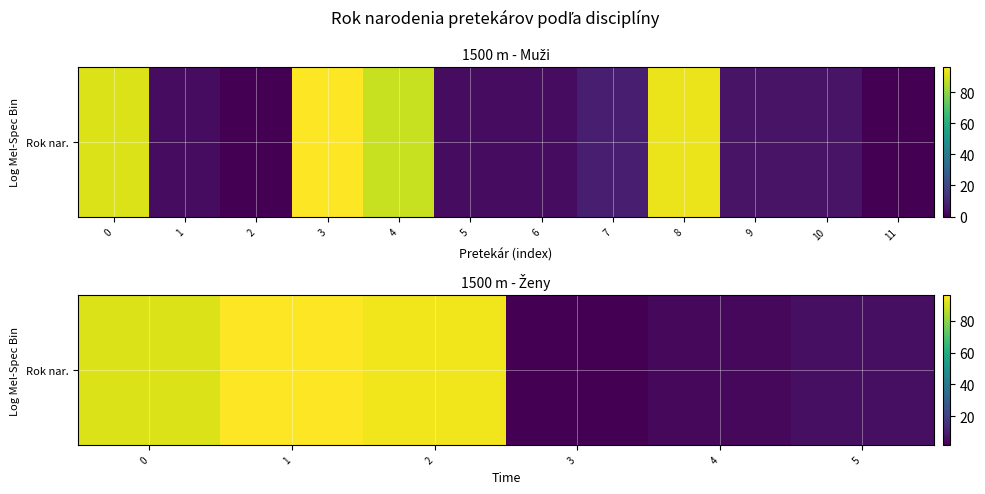

What is the difference between the values at 0 and 1?

5